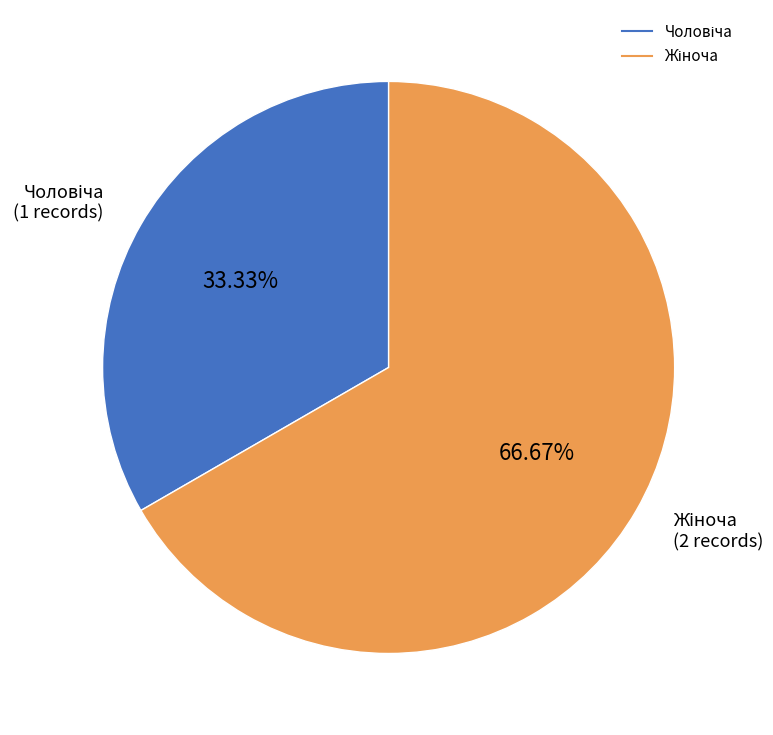

Is there a majority slice in this chart?

Yes